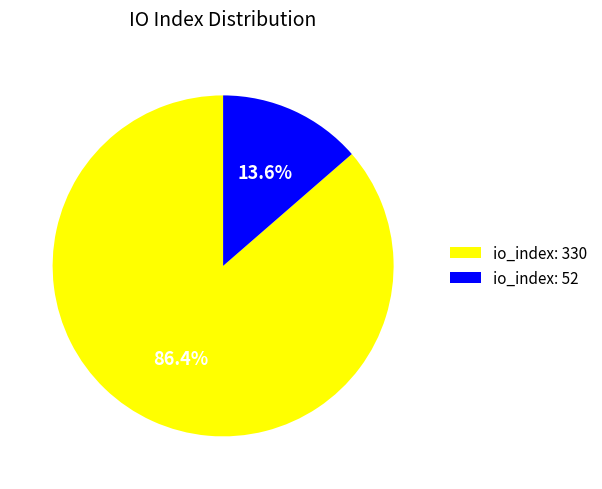

Which has a higher value, io_index: 52 or io_index: 330?

io_index: 330